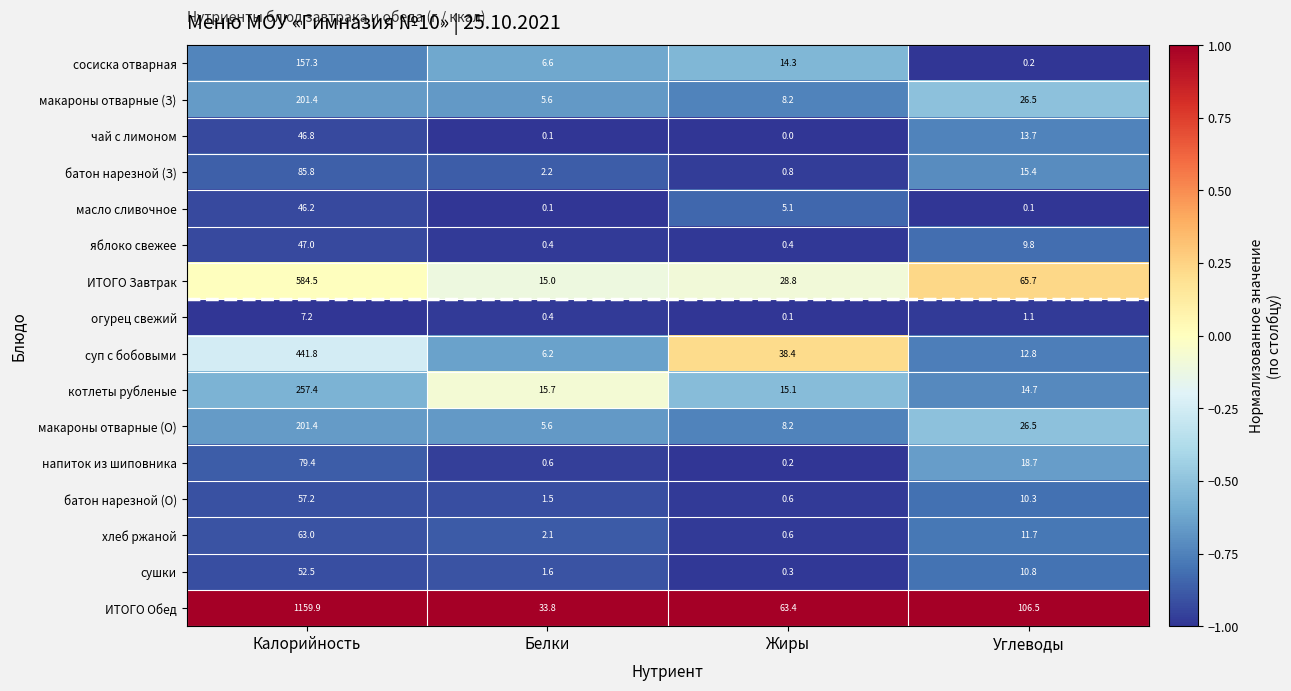

True or false: суп с бобовыми has a value of 6.2 at Белки.

True